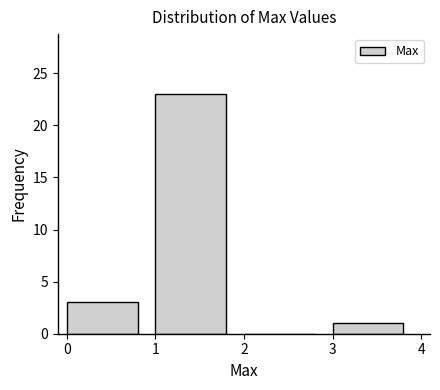

Reading left to right, extract all data points from this chart.

0=3	1=23	2=0	3=1